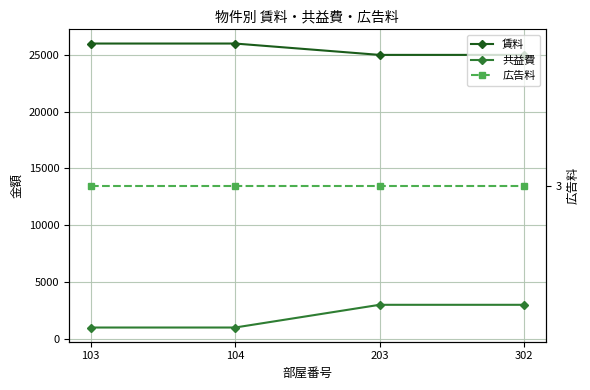

True or false: 広告料 and 共益費 cross at least once.

False